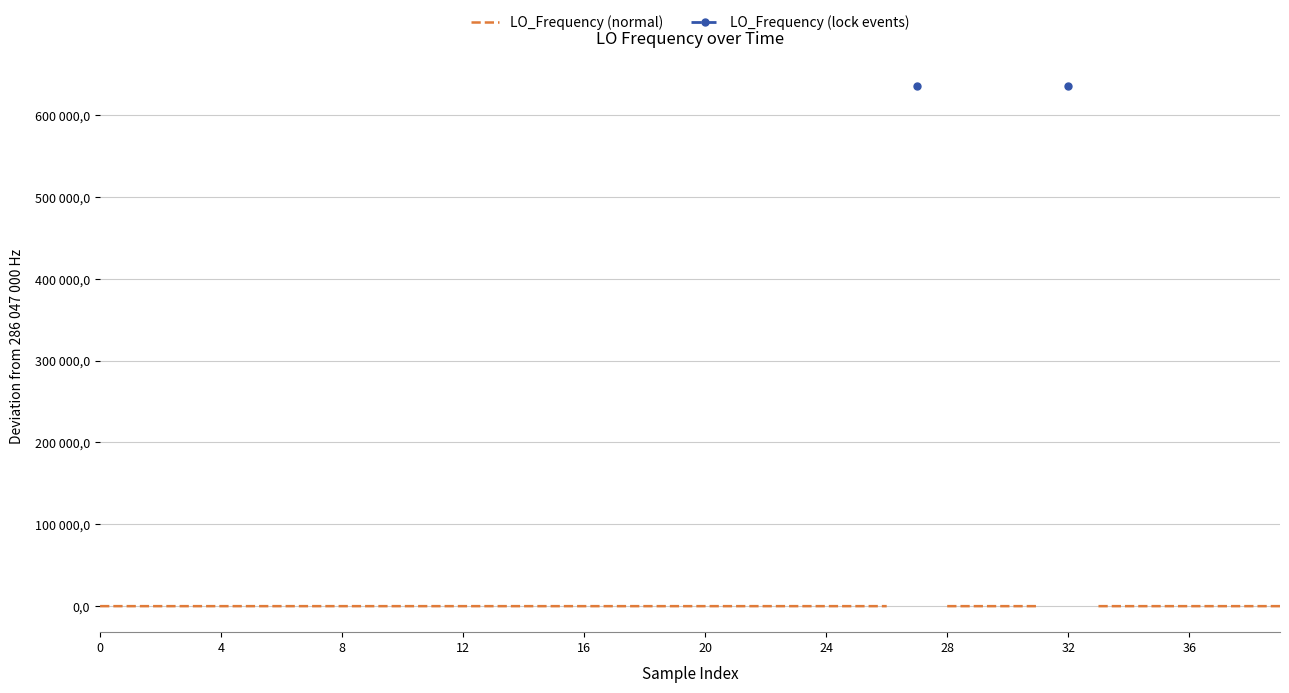

Where is LO_Frequency (normal) nearest to the value 0?

36